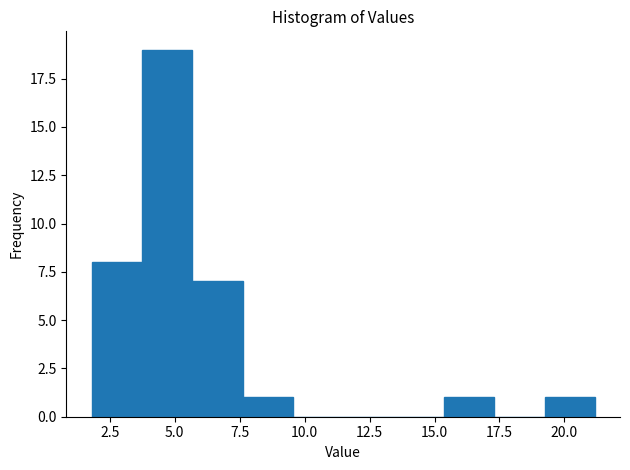

Read against the x-axis, roughly where is the centre of the tallest bar?

4.5